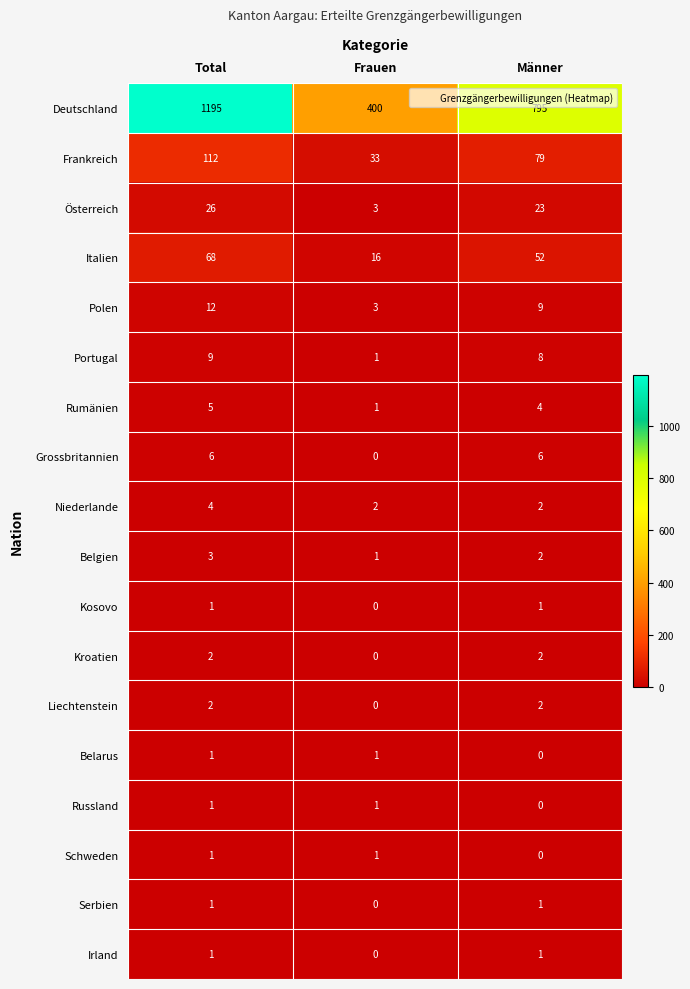

Rank the categories by Polen value from lowest to highest.

Frauen, Männer, Total